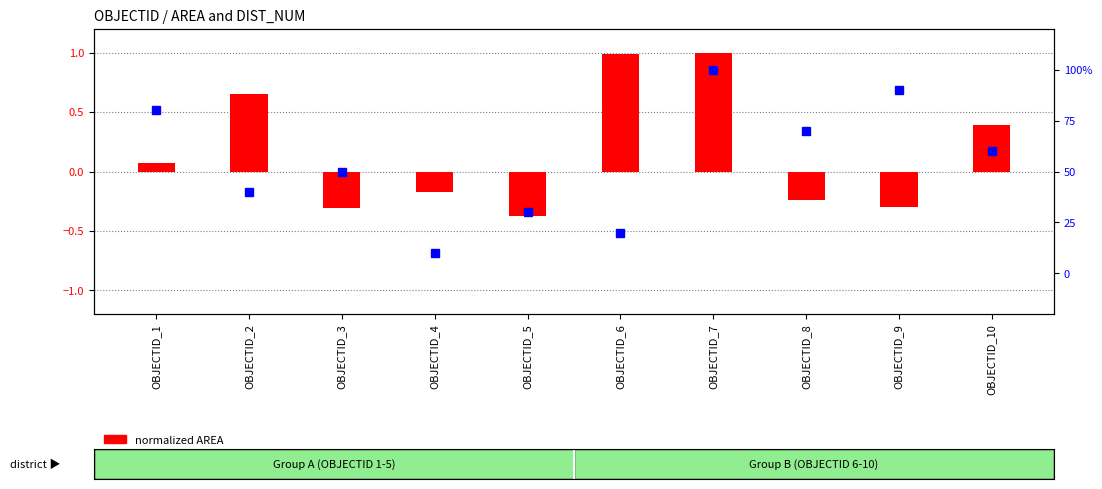

Which label corresponds to the smallest value in the chart?

OBJECTID_5